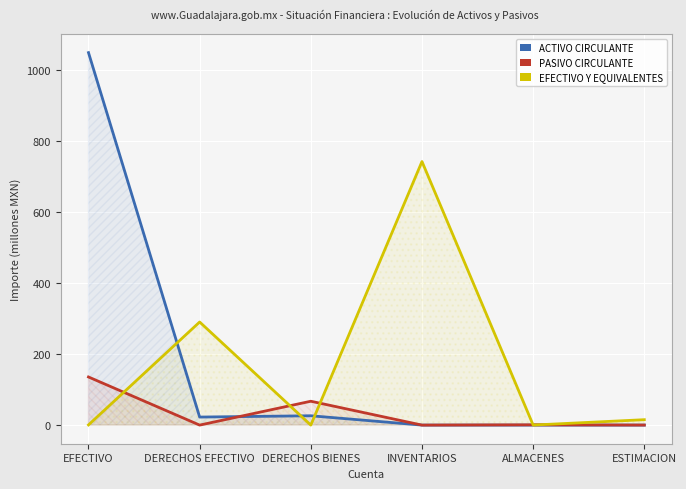

Reading right to left, transcribe all the data shown in this chart.

ACTIVO CIRCULANTE: 0.0	0.0	0.0	26.3	22.6	1049.5
PASIVO CIRCULANTE: 0.1	0.8	0.0	67.2	0.0	135.6
EFECTIVO Y EQUIVALENTES: 15.2	0.1	742.6	0.0	290.5	0.5